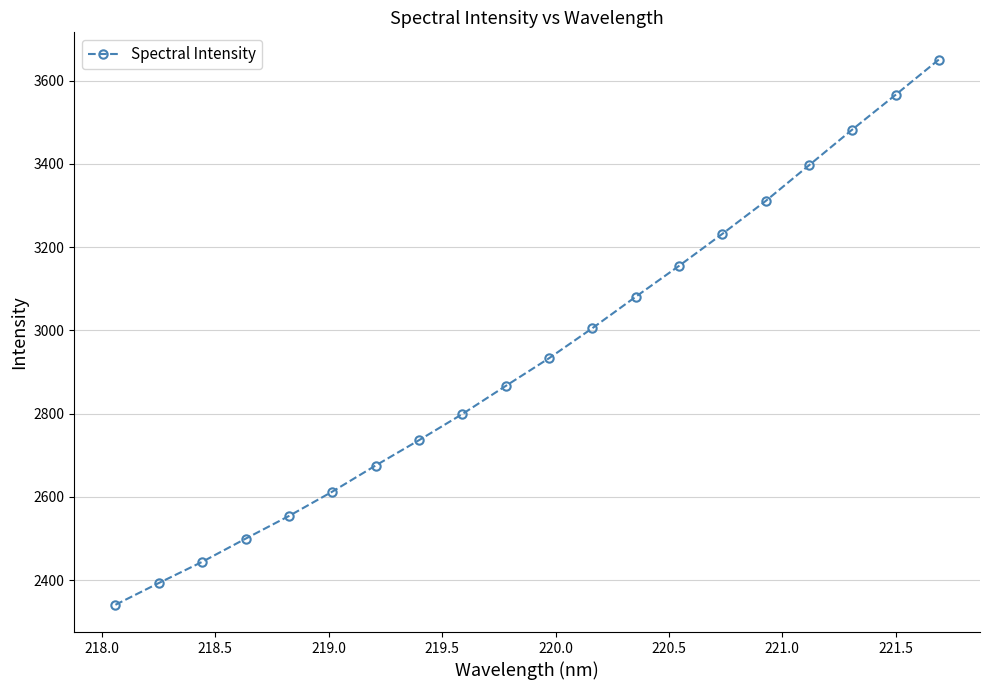

What is the difference between the second highest and minimum values?

1225.5